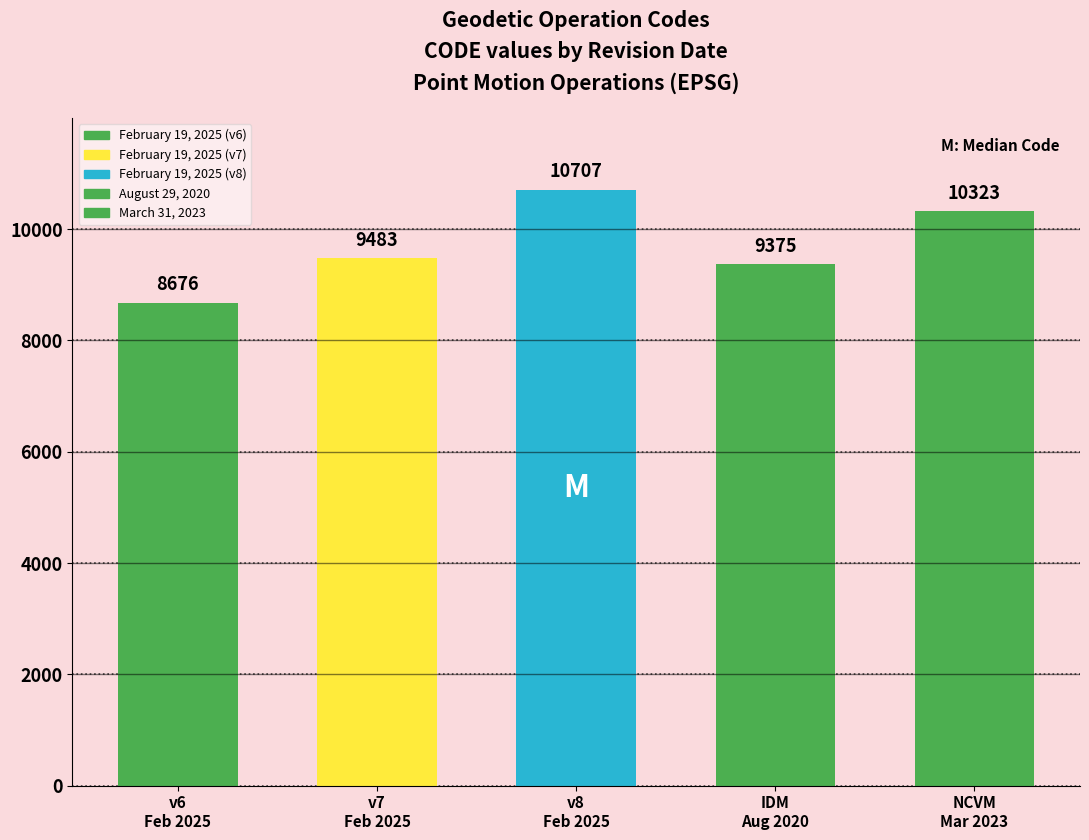

Does the chart contain any negative values?

No